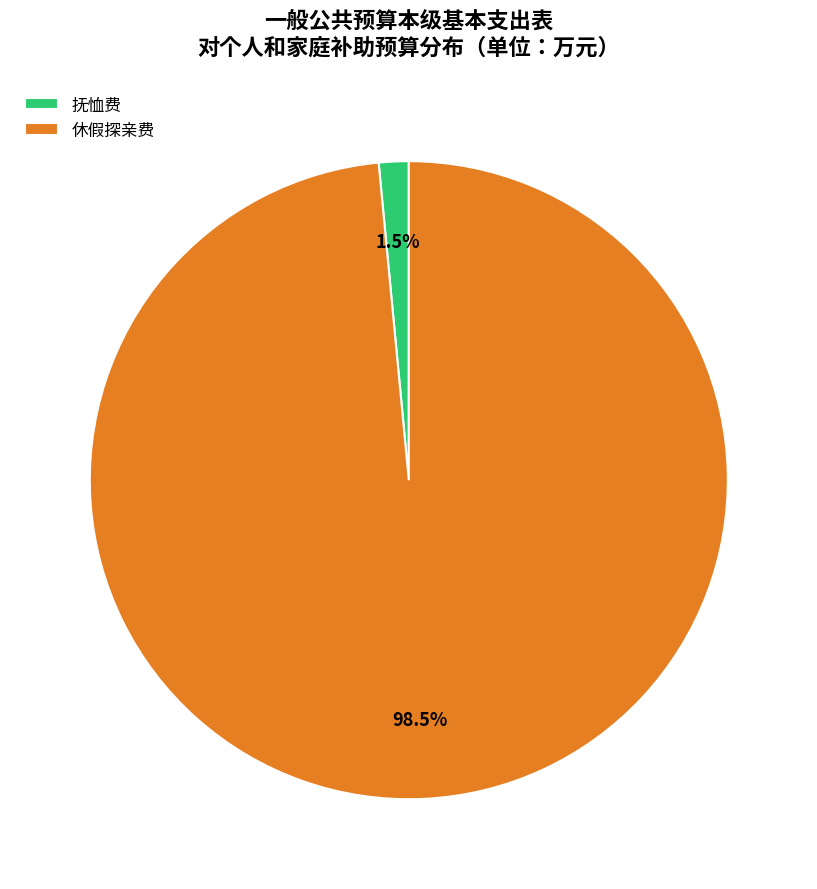

Combined, do 休假探亲费 and 抚恤费 account for over 50%?

Yes